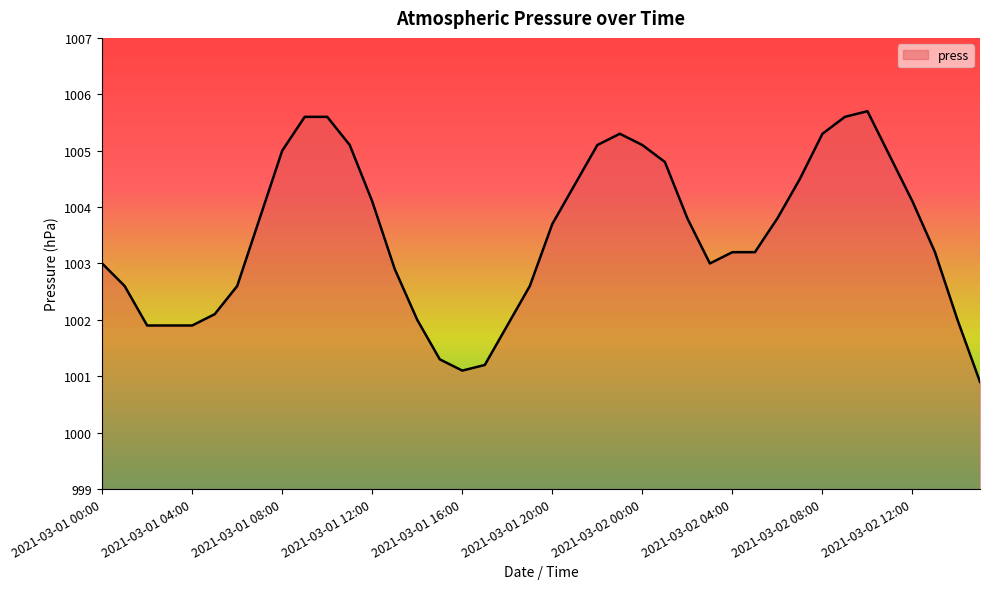

What is the difference between the maximum and minimum values?

4.8